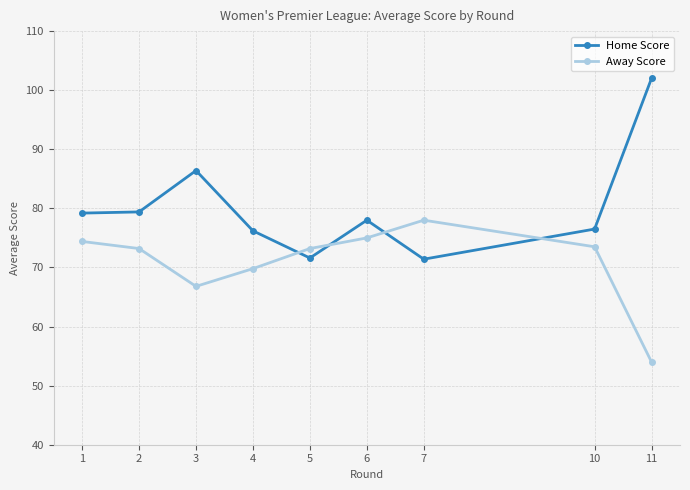

What is the difference between the Away Score values at 4 and 11?

15.8